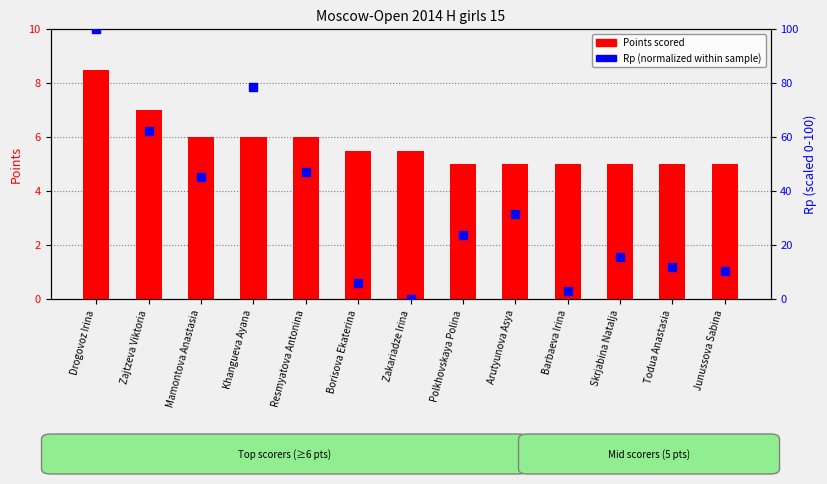

At which category is the sum across all series the highest?

Drogovoz Irina